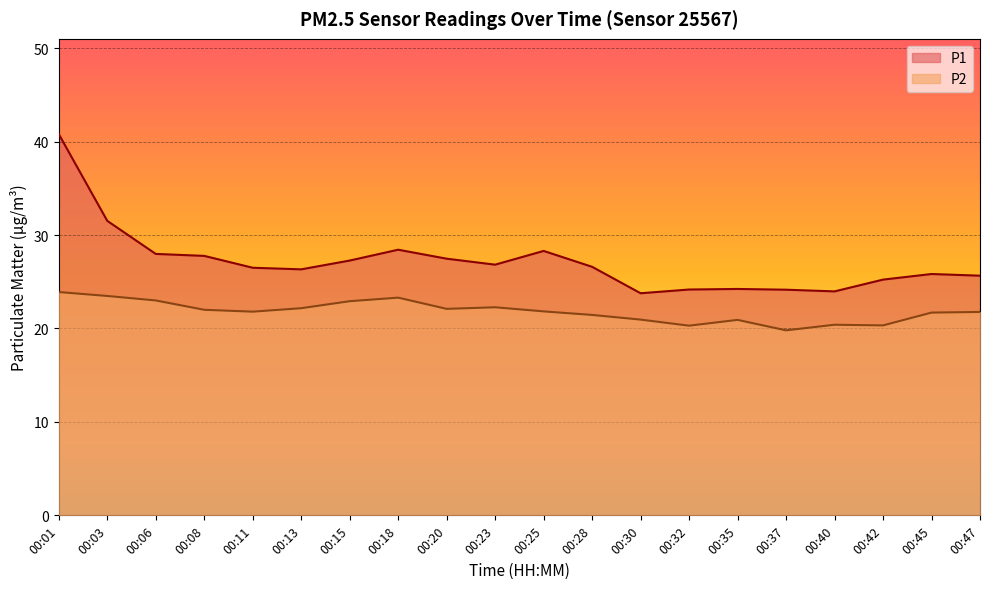

What are all the series names shown in the legend?

P1, P2